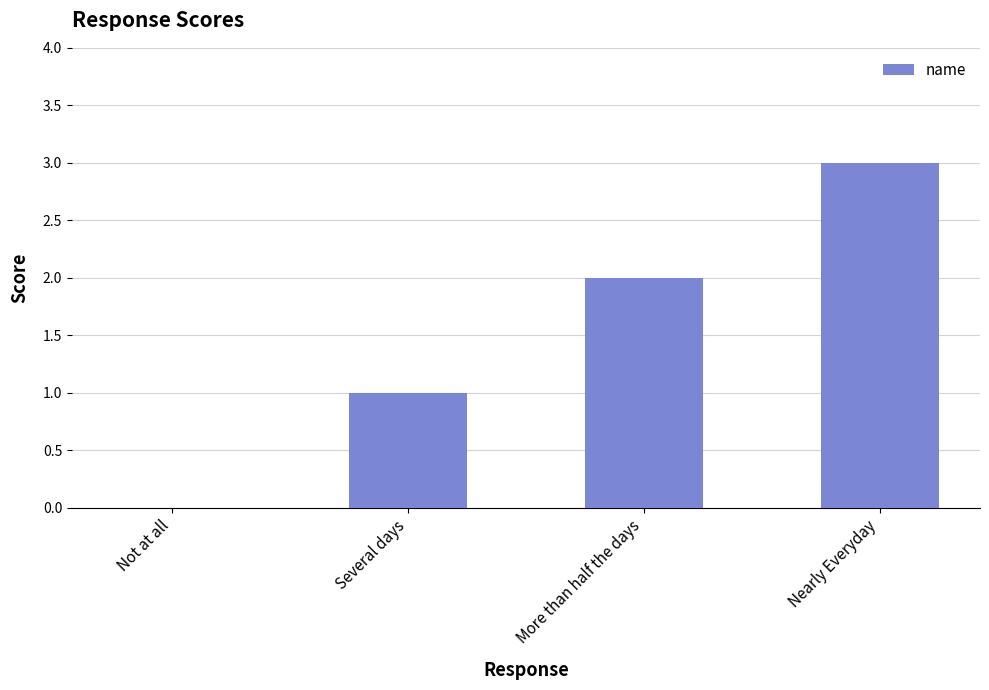

What is the sum of all values?

6